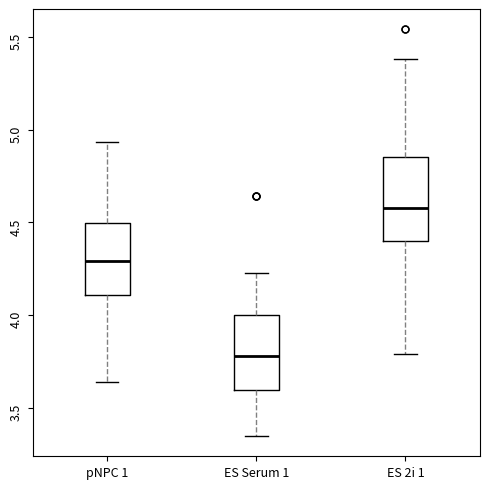

Where is the upper edge of the box for ES 2i 1 on the y-axis? The values are not printed on the chart, so give them approximately, as read against the axis.

4.85